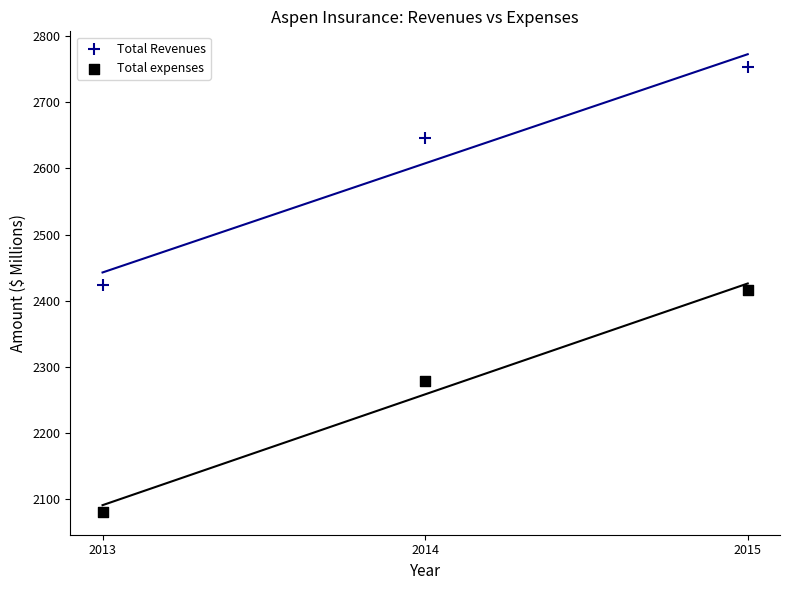

Which series has the largest Y range (max minus min)?

Total expenses